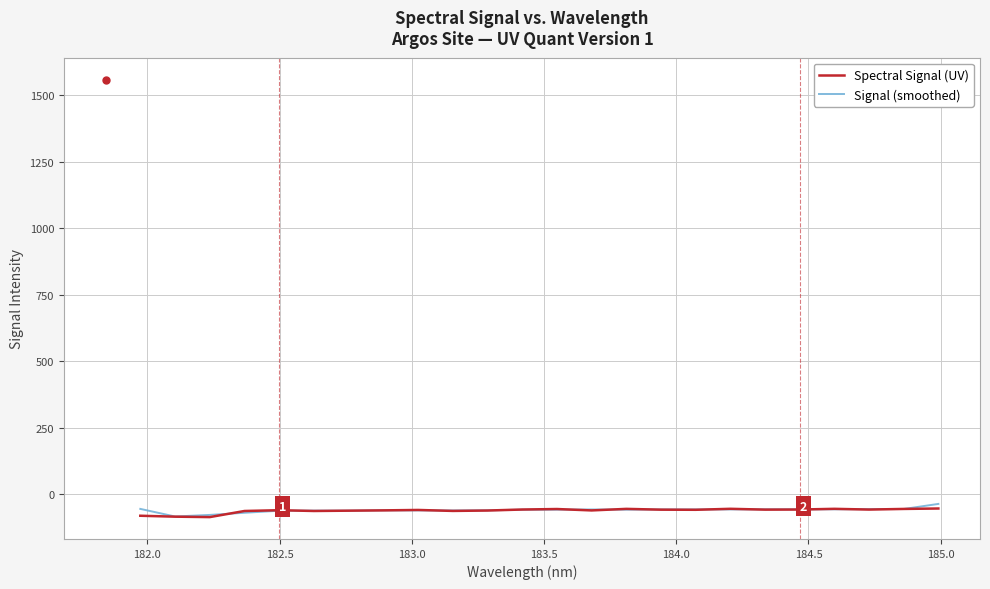

What is the minimum value shown in the chart?

-85.8